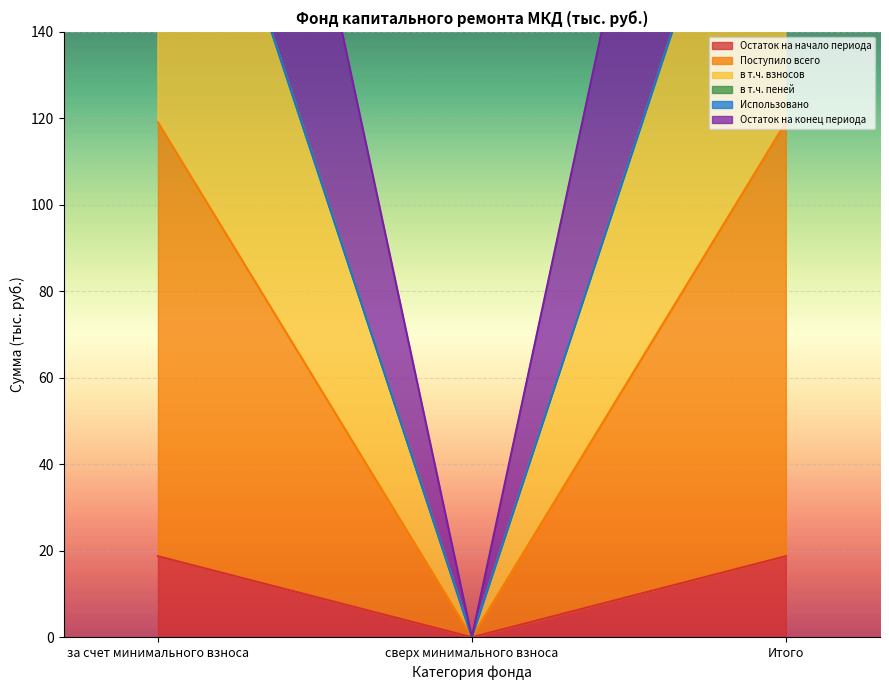

At which label does Остаток на начало периода reach its minimum?

сверх минимального взноса